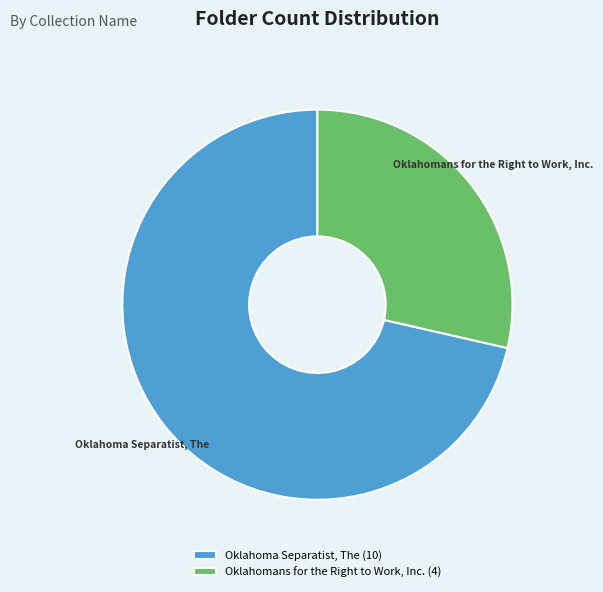

Count the number of slices in the pie.

2